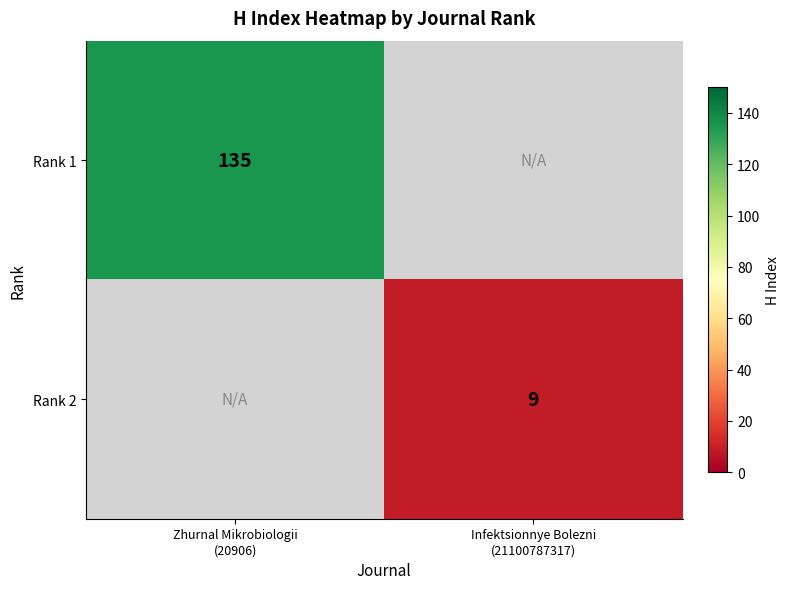

What is the sum of all Rank 2 values?

9